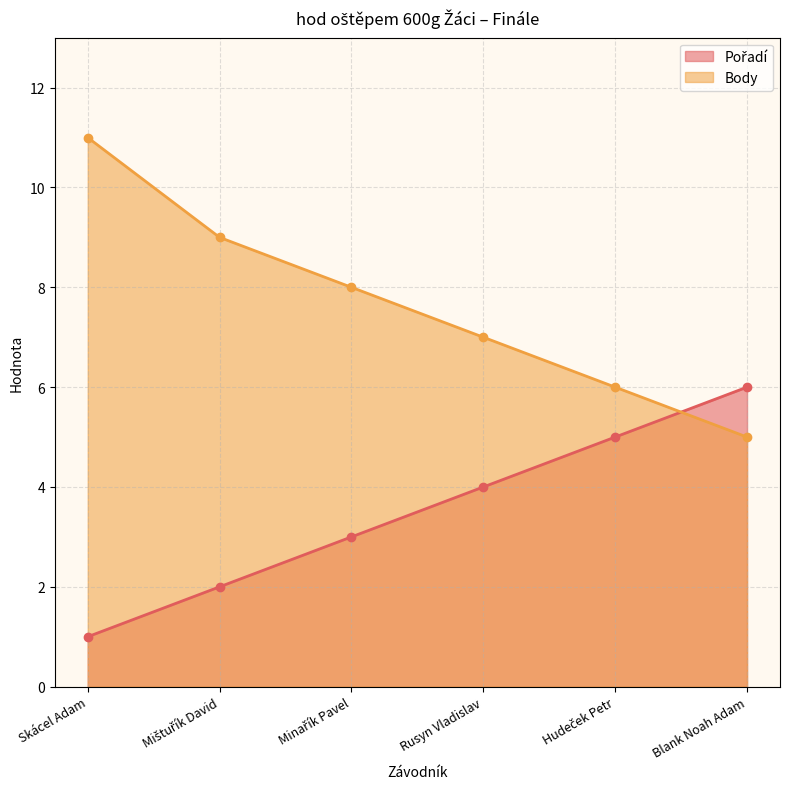

Rank the series at Skácel Adam from lowest to highest value.

Pořadí, Body